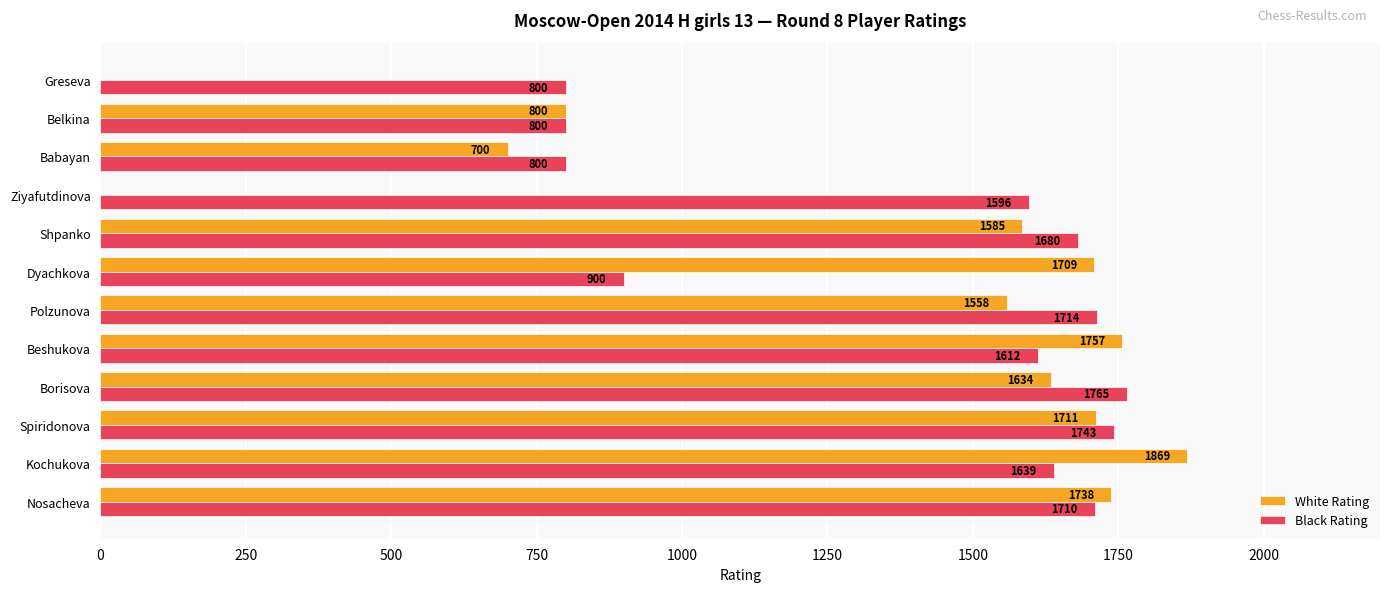

What is the sum of the Black Rating values at Dyachkova and Borisova?

2665